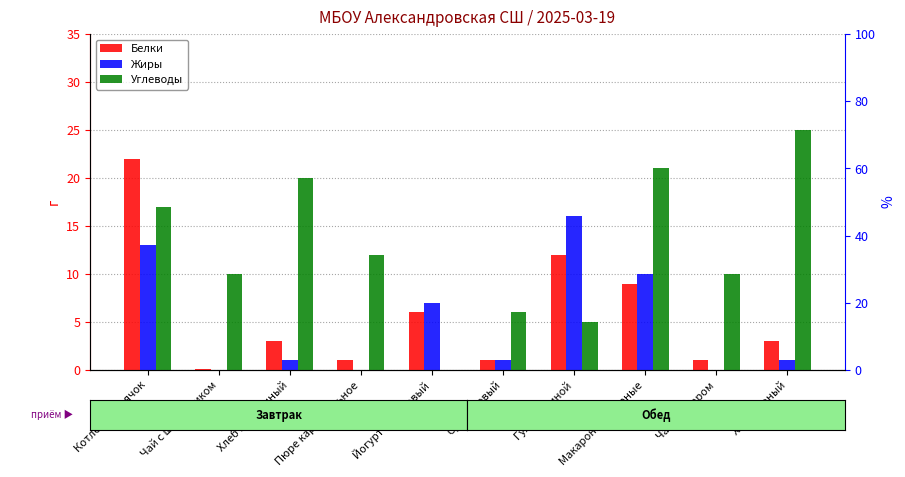

What is the spread (max minus min) of values at Чай с шиповником?

10.0